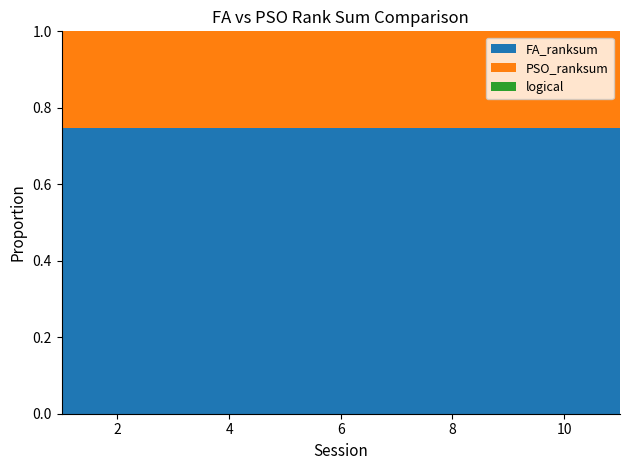

Reading left to right, extract all data points from this chart.

FA_ranksum: 3775	3775	3775	3775	3775	3775	3775	3775	3775	3775	3775
PSO_ranksum: 1275	1275	1275	1275	1275	1275	1275	1275	1275	1275	1275
logical: 1	1	1	1	1	1	1	1	1	1	1